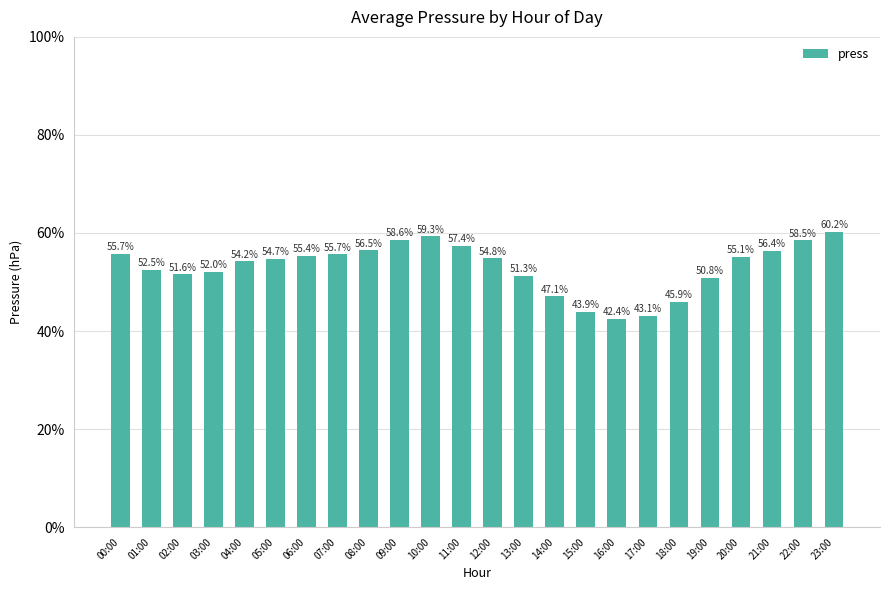

What is the value of the 2nd bar from the left?

1000.8